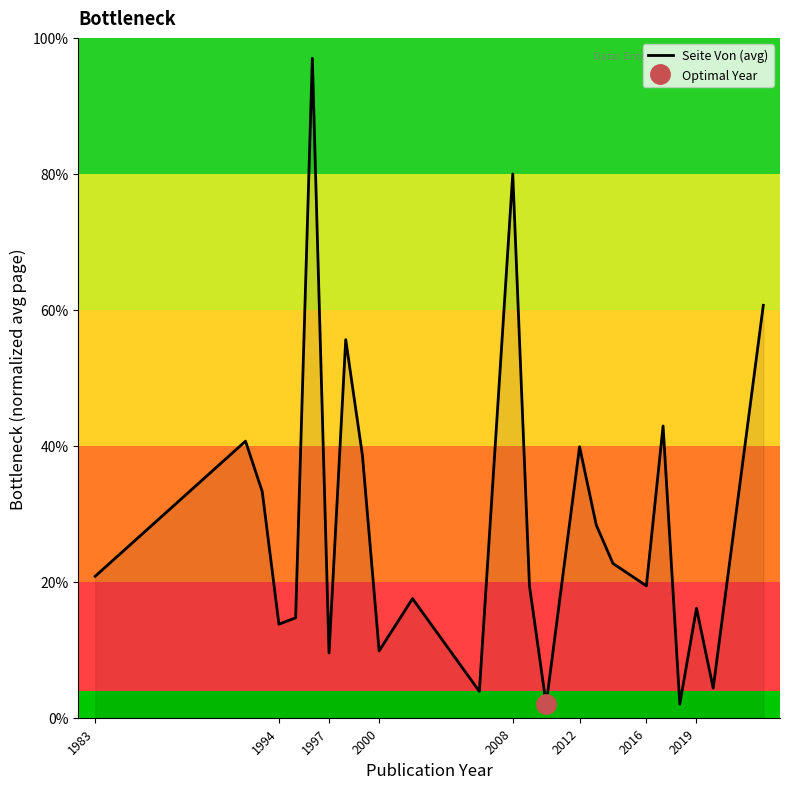

What is the minimum value for Seite Von (avg)?

2.0